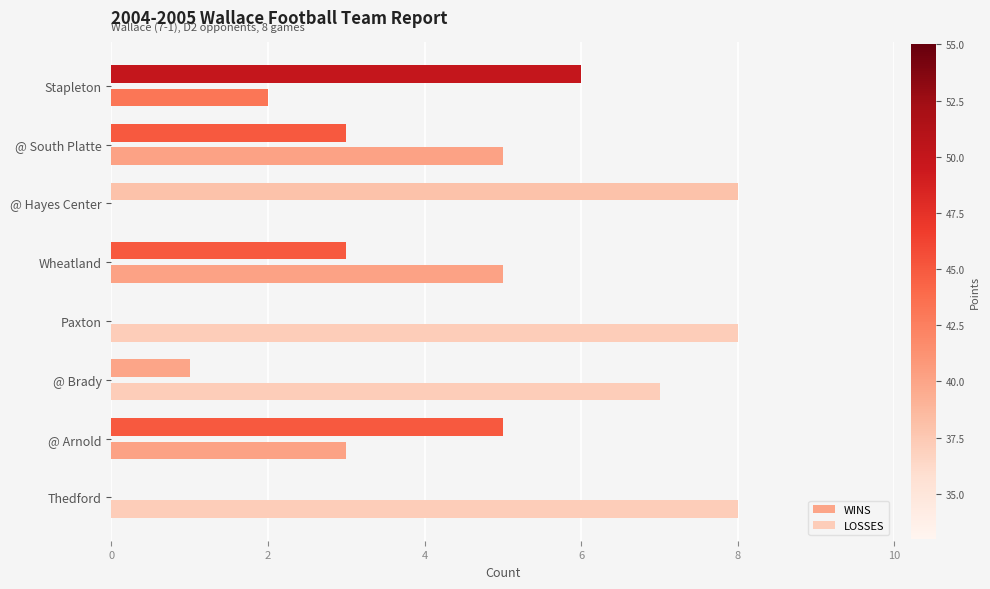

Is the value of WINS at Thedford greater than the value of LOSSES at Stapleton?

No